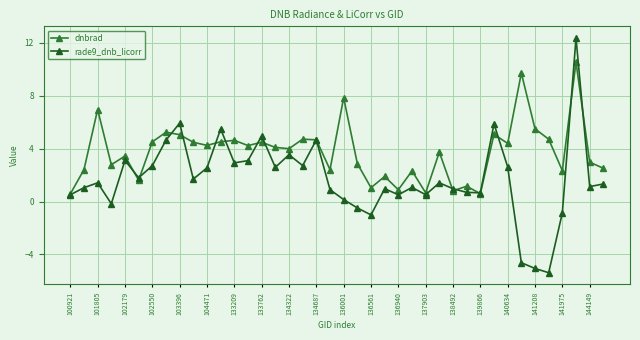

Which series has the widest spread of values?

rade9_dnb_licorr